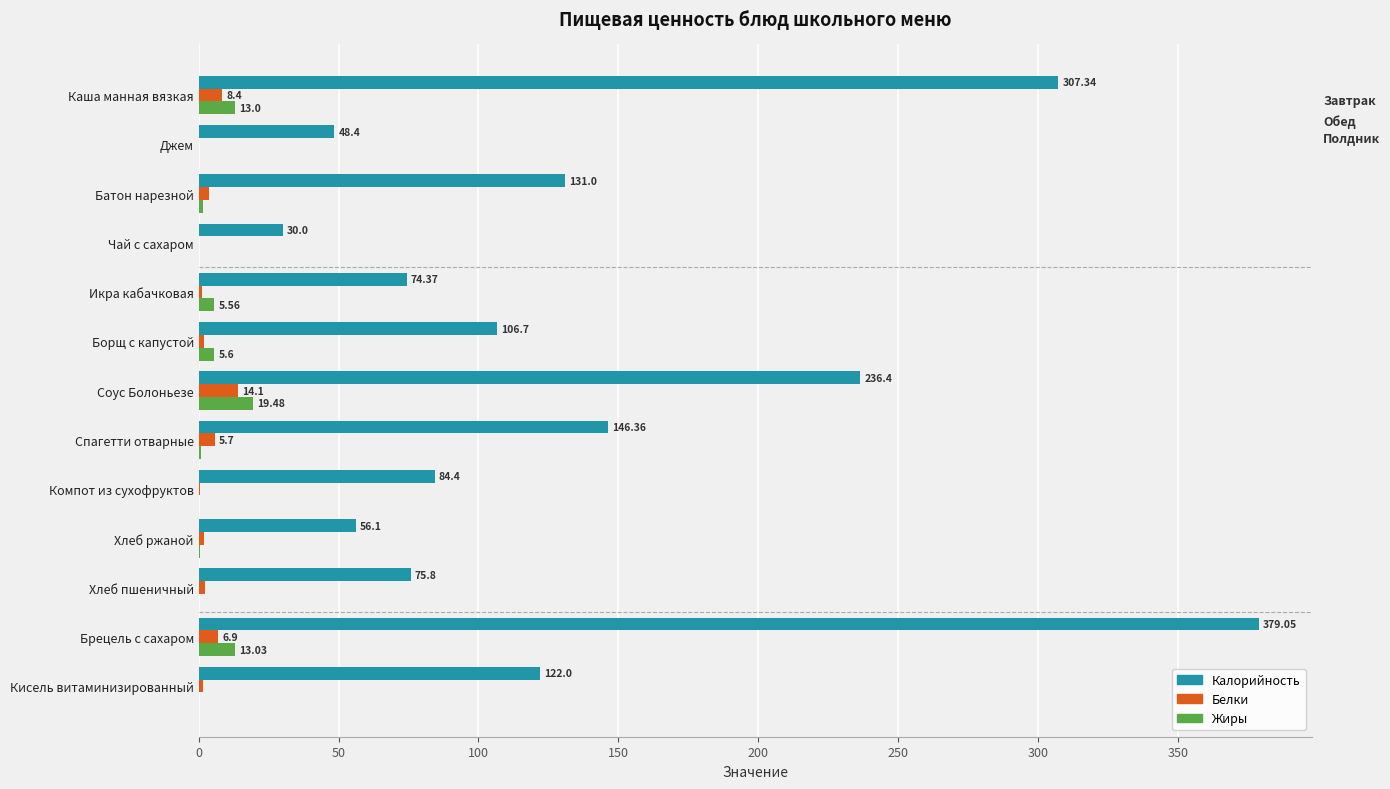

At which category does the chart reach its peak across all series?

Брецель с сахаром